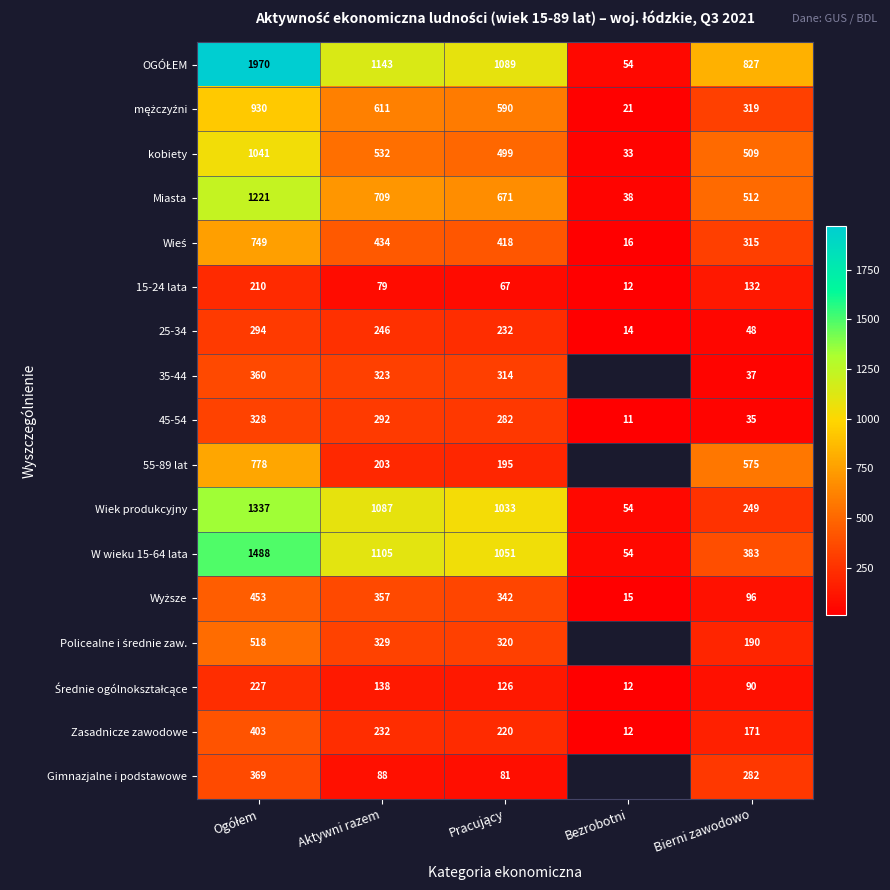

At how many categories does at least one series exceed 626?

4